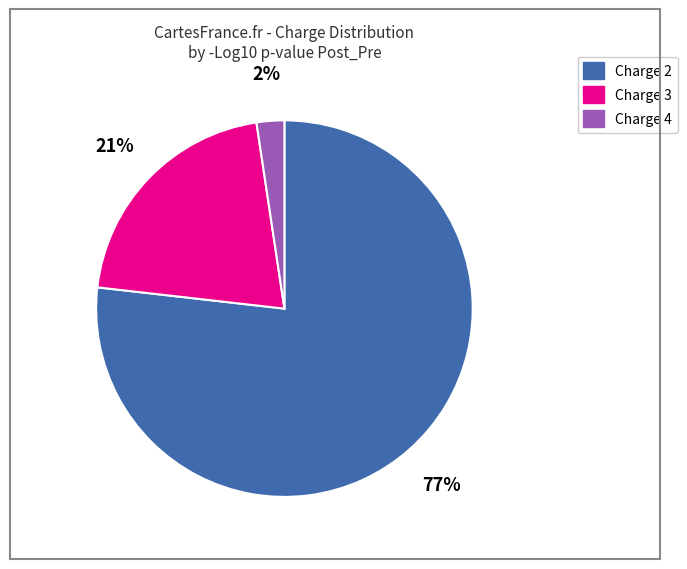

To the nearest percent, what is the average slice percentage?

33%